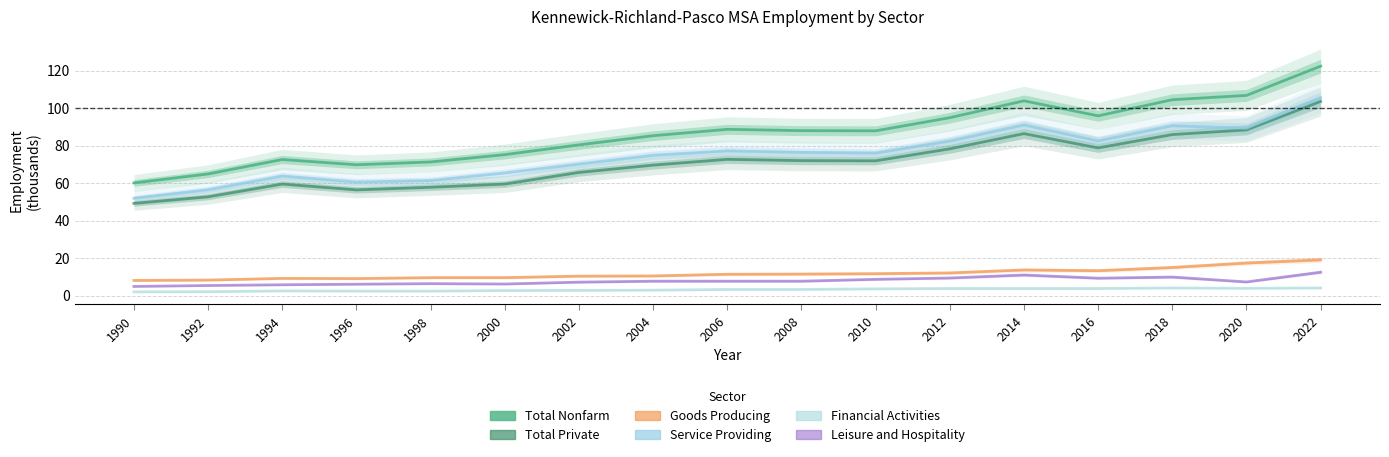

What is the sum of all Total Nonfarm values?

1474.3